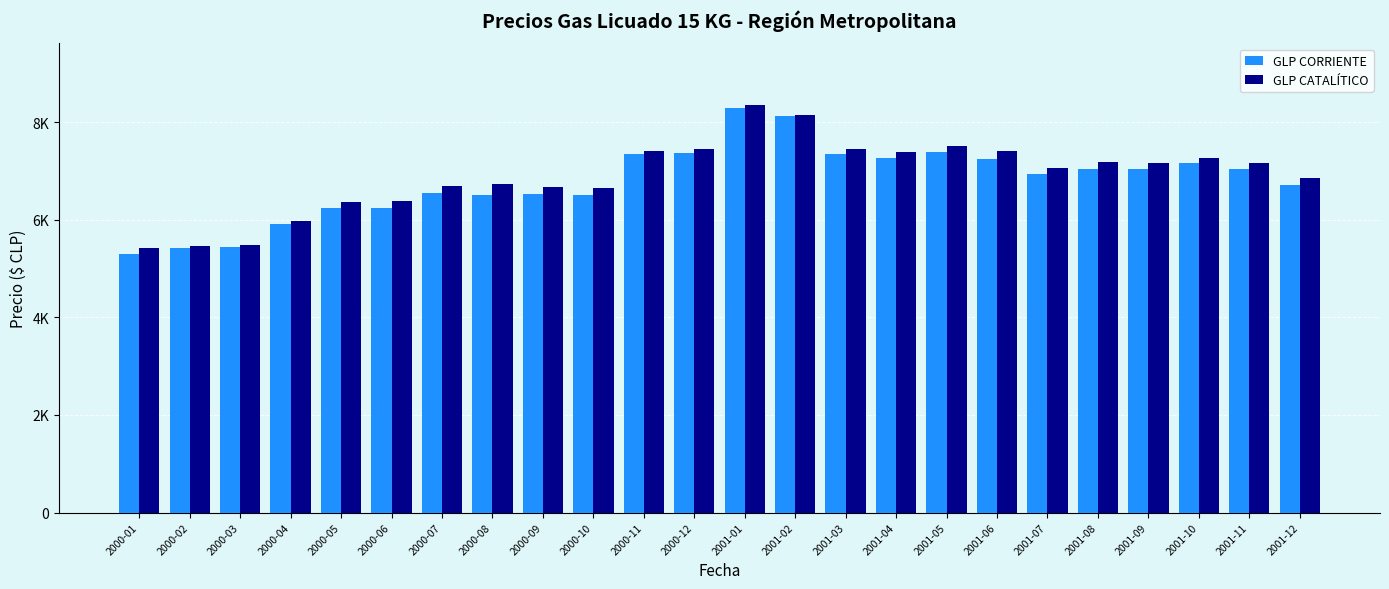

What is the average value of the GLP CORRIENTE series?

6790